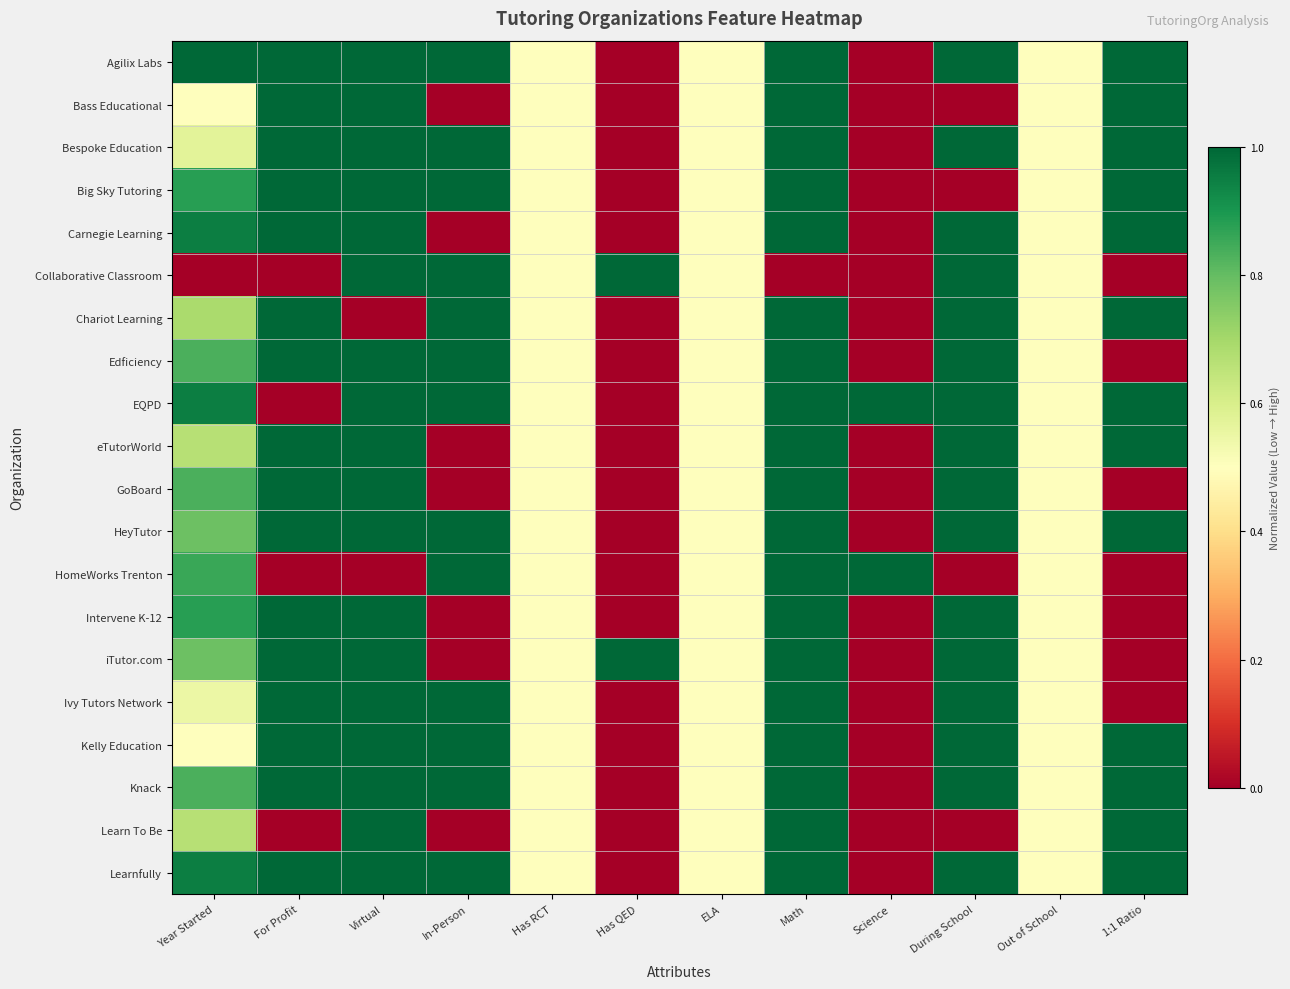

Reading right to left, extract all data points from this chart.

Agilix Labs: 1:1 Ratio=1.0	Out of School=0.5	During School=1.0	Science=0.0	Math=1.0	ELA=0.5	Has QED=0.0	Has RCT=0.5	In-Person=1.0	Virtual=1.0	For Profit=1.0	Year Started=1.0
Bass Educational: 1:1 Ratio=1.0	Out of School=0.5	During School=0.0	Science=0.0	Math=1.0	ELA=0.5	Has QED=0.0	Has RCT=0.5	In-Person=0.0	Virtual=1.0	For Profit=1.0	Year Started=0.5
Bespoke Education: 1:1 Ratio=1.0	Out of School=0.5	During School=1.0	Science=0.0	Math=1.0	ELA=0.5	Has QED=0.0	Has RCT=0.5	In-Person=1.0	Virtual=1.0	For Profit=1.0	Year Started=0.6
Big Sky Tutoring: 1:1 Ratio=1.0	Out of School=0.5	During School=0.0	Science=0.0	Math=1.0	ELA=0.5	Has QED=0.0	Has RCT=0.5	In-Person=1.0	Virtual=1.0	For Profit=1.0	Year Started=0.9
Carnegie Learning: 1:1 Ratio=1.0	Out of School=0.5	During School=1.0	Science=0.0	Math=1.0	ELA=0.5	Has QED=0.0	Has RCT=0.5	In-Person=0.0	Virtual=1.0	For Profit=1.0	Year Started=1.0
Collaborative Classroom: 1:1 Ratio=0.0	Out of School=0.5	During School=1.0	Science=0.0	Math=0.0	ELA=0.5	Has QED=1.0	Has RCT=0.5	In-Person=1.0	Virtual=1.0	For Profit=0.0	Year Started=0.0
Chariot Learning: 1:1 Ratio=1.0	Out of School=0.5	During School=1.0	Science=0.0	Math=1.0	ELA=0.5	Has QED=0.0	Has RCT=0.5	In-Person=1.0	Virtual=0.0	For Profit=1.0	Year Started=0.7
Edficiency: 1:1 Ratio=0.0	Out of School=0.5	During School=1.0	Science=0.0	Math=1.0	ELA=0.5	Has QED=0.0	Has RCT=0.5	In-Person=1.0	Virtual=1.0	For Profit=1.0	Year Started=0.8
EQPD: 1:1 Ratio=1.0	Out of School=0.5	During School=1.0	Science=1.0	Math=1.0	ELA=0.5	Has QED=0.0	Has RCT=0.5	In-Person=1.0	Virtual=1.0	For Profit=0.0	Year Started=1.0
eTutorWorld: 1:1 Ratio=1.0	Out of School=0.5	During School=1.0	Science=0.0	Math=1.0	ELA=0.5	Has QED=0.0	Has RCT=0.5	In-Person=0.0	Virtual=1.0	For Profit=1.0	Year Started=0.7
GoBoard: 1:1 Ratio=0.0	Out of School=0.5	During School=1.0	Science=0.0	Math=1.0	ELA=0.5	Has QED=0.0	Has RCT=0.5	In-Person=0.0	Virtual=1.0	For Profit=1.0	Year Started=0.8
HeyTutor: 1:1 Ratio=1.0	Out of School=0.5	During School=1.0	Science=0.0	Math=1.0	ELA=0.5	Has QED=0.0	Has RCT=0.5	In-Person=1.0	Virtual=1.0	For Profit=1.0	Year Started=0.8
HomeWorks Trenton: 1:1 Ratio=0.0	Out of School=0.5	During School=0.0	Science=1.0	Math=1.0	ELA=0.5	Has QED=0.0	Has RCT=0.5	In-Person=1.0	Virtual=0.0	For Profit=0.0	Year Started=0.9
Intervene K-12: 1:1 Ratio=0.0	Out of School=0.5	During School=1.0	Science=0.0	Math=1.0	ELA=0.5	Has QED=0.0	Has RCT=0.5	In-Person=0.0	Virtual=1.0	For Profit=1.0	Year Started=0.9
iTutor.com: 1:1 Ratio=0.0	Out of School=0.5	During School=1.0	Science=0.0	Math=1.0	ELA=0.5	Has QED=1.0	Has RCT=0.5	In-Person=0.0	Virtual=1.0	For Profit=1.0	Year Started=0.8
Ivy Tutors Network: 1:1 Ratio=0.0	Out of School=0.5	During School=1.0	Science=0.0	Math=1.0	ELA=0.5	Has QED=0.0	Has RCT=0.5	In-Person=1.0	Virtual=1.0	For Profit=1.0	Year Started=0.5
Kelly Education: 1:1 Ratio=1.0	Out of School=0.5	During School=1.0	Science=0.0	Math=1.0	ELA=0.5	Has QED=0.0	Has RCT=0.5	In-Person=1.0	Virtual=1.0	For Profit=1.0	Year Started=0.5
Knack: 1:1 Ratio=1.0	Out of School=0.5	During School=1.0	Science=0.0	Math=1.0	ELA=0.5	Has QED=0.0	Has RCT=0.5	In-Person=1.0	Virtual=1.0	For Profit=1.0	Year Started=0.8
Learn To Be: 1:1 Ratio=1.0	Out of School=0.5	During School=0.0	Science=0.0	Math=1.0	ELA=0.5	Has QED=0.0	Has RCT=0.5	In-Person=0.0	Virtual=1.0	For Profit=0.0	Year Started=0.7
Learnfully: 1:1 Ratio=1.0	Out of School=0.5	During School=1.0	Science=0.0	Math=1.0	ELA=0.5	Has QED=0.0	Has RCT=0.5	In-Person=1.0	Virtual=1.0	For Profit=1.0	Year Started=1.0